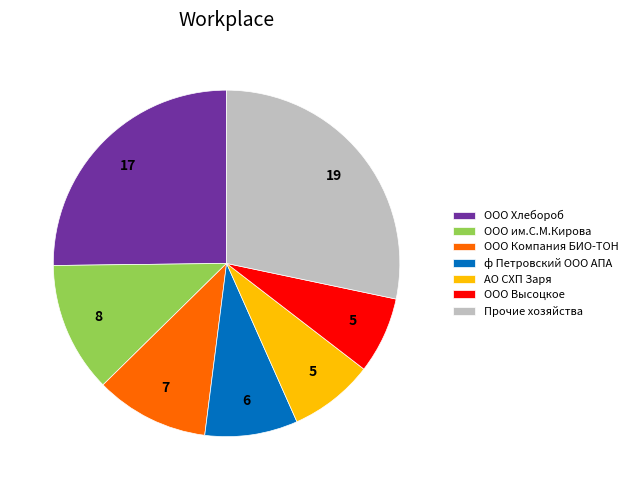

What is the ratio of the value at ф Петровский ООО АПА to the value at ООО Компания БИО-ТОН?

0.8